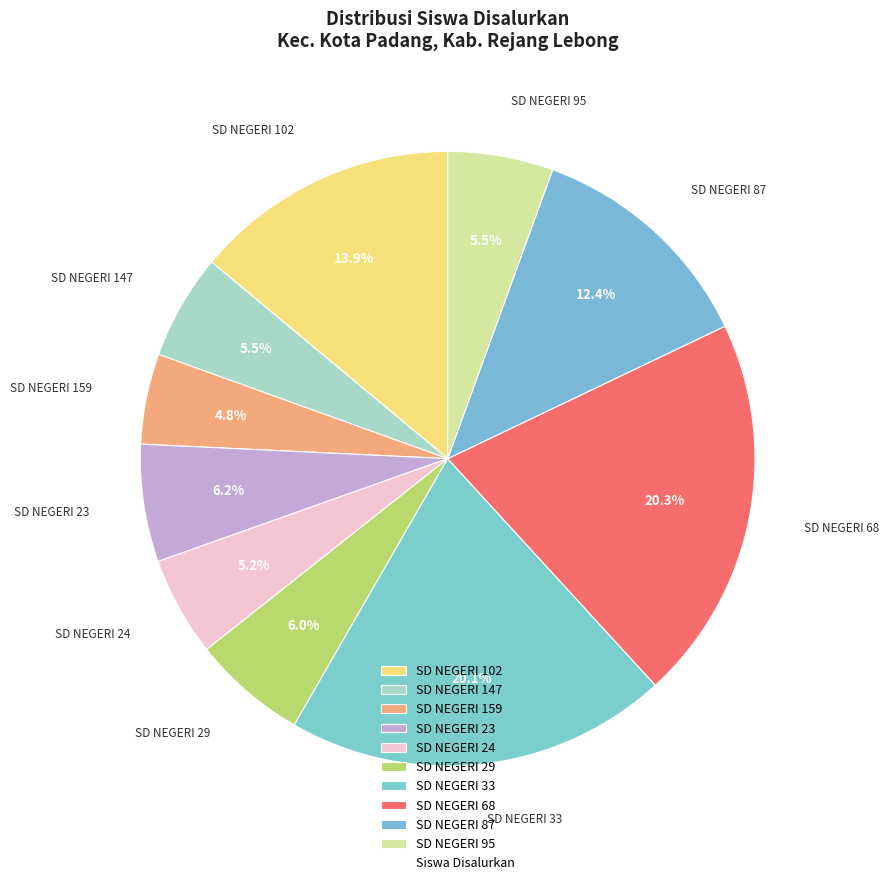

Does SD NEGERI 87 account for over 50% of the chart?

No